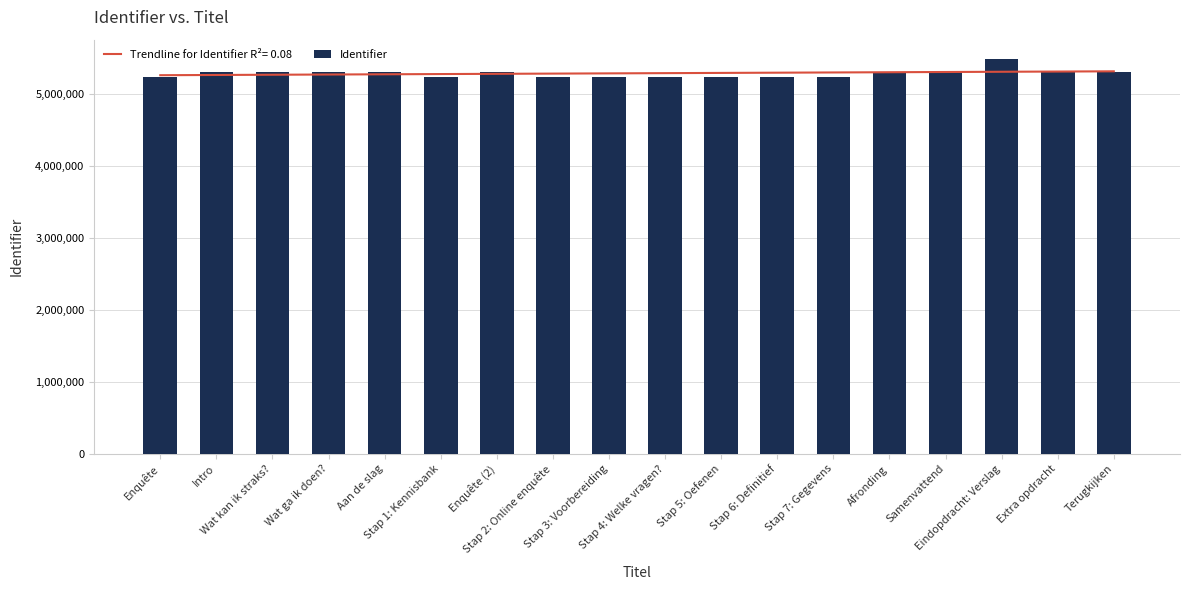

What is the greatest value displayed?

5477084